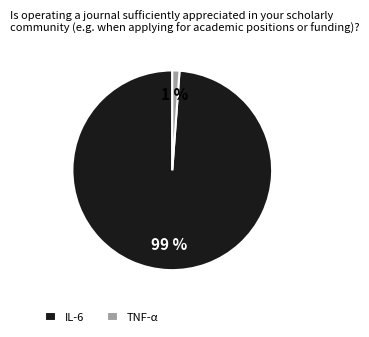

To the nearest percent, what percentage of the pie is IL-6?

99%